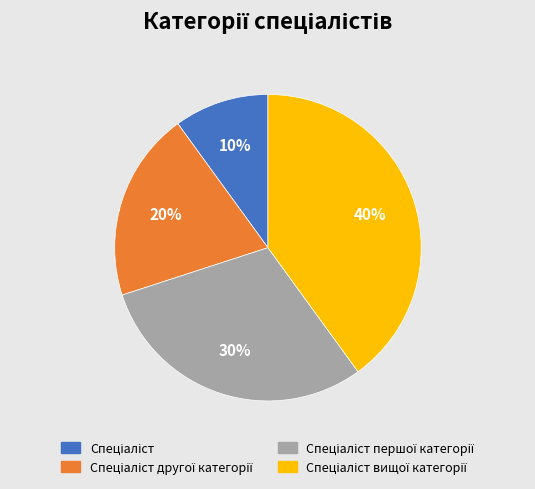

To the nearest percent, what is the average slice percentage?

25%